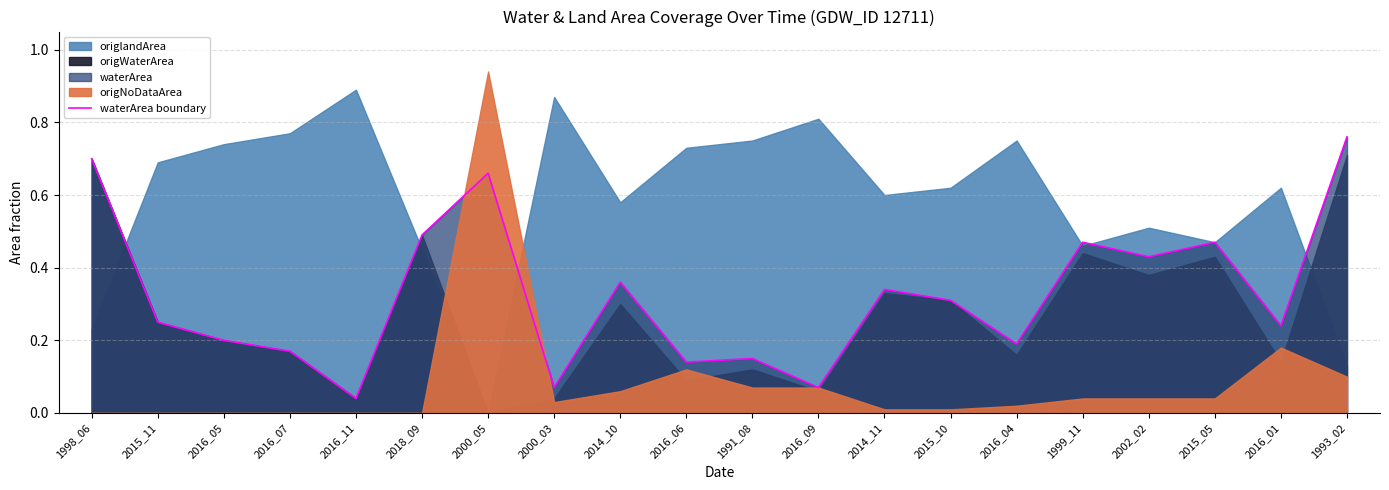

How many lines are shown in the chart?

1